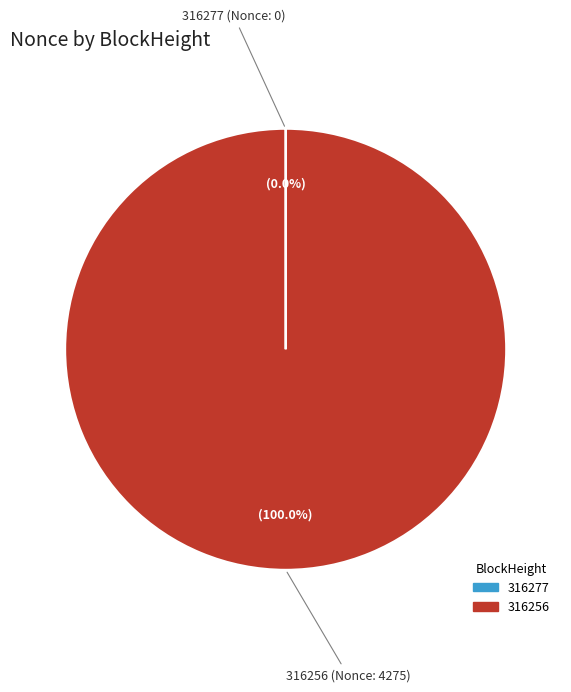

Which slice is the largest?

316256